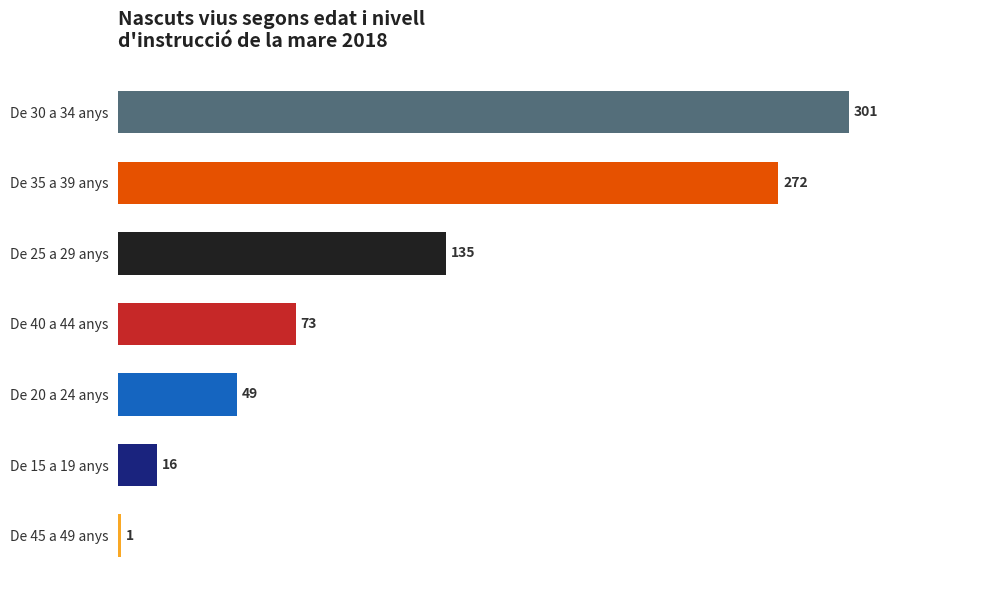

What is the sum of all values?

847